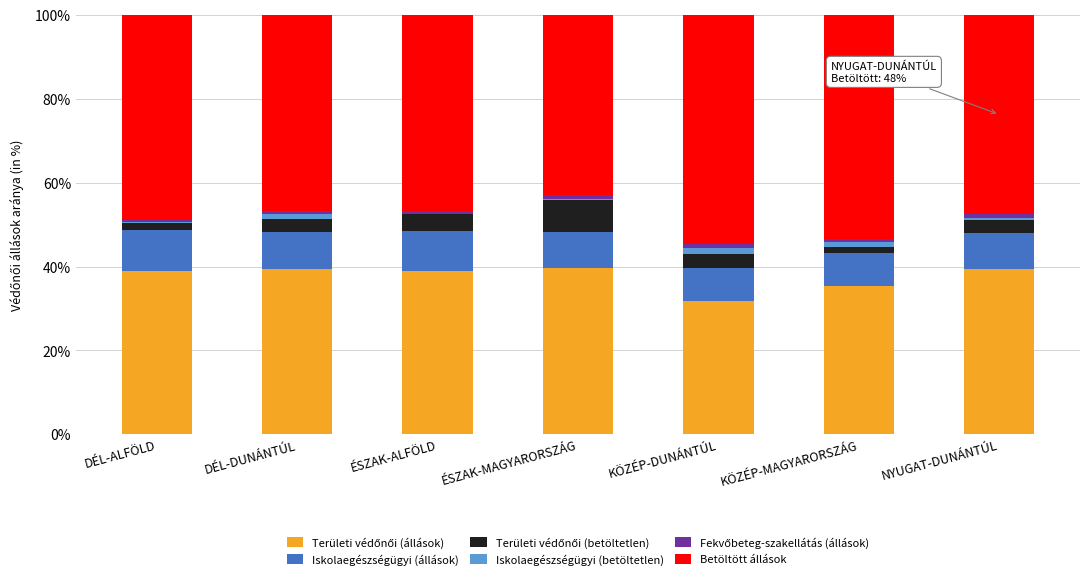

What is the approximate value of Területi védőnői (állások) at KÖZÉP-DUNÁNTÚL?

31.7